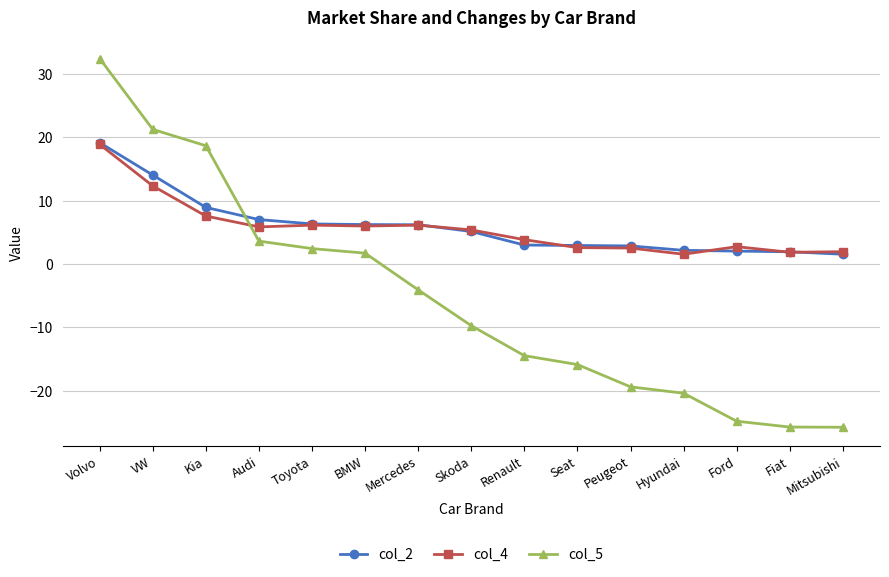

What is the label of the 7th point from the left?

Mercedes